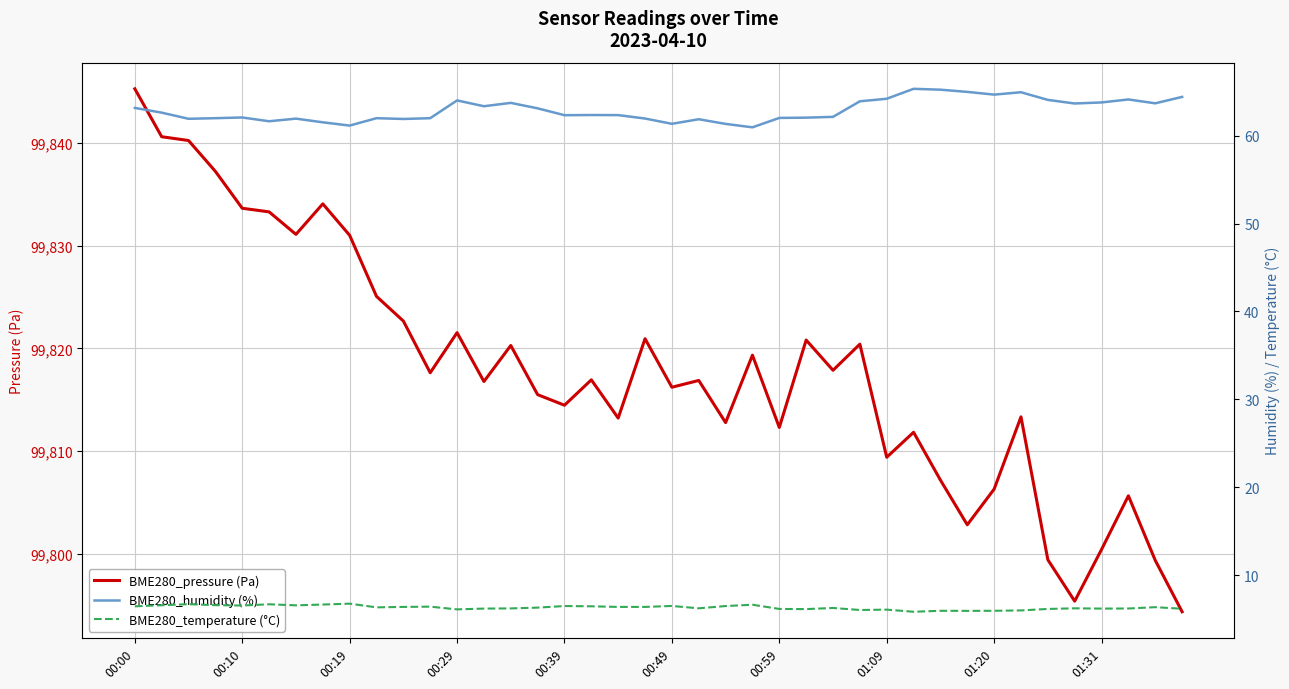

Count the number of categories in the chart.

40